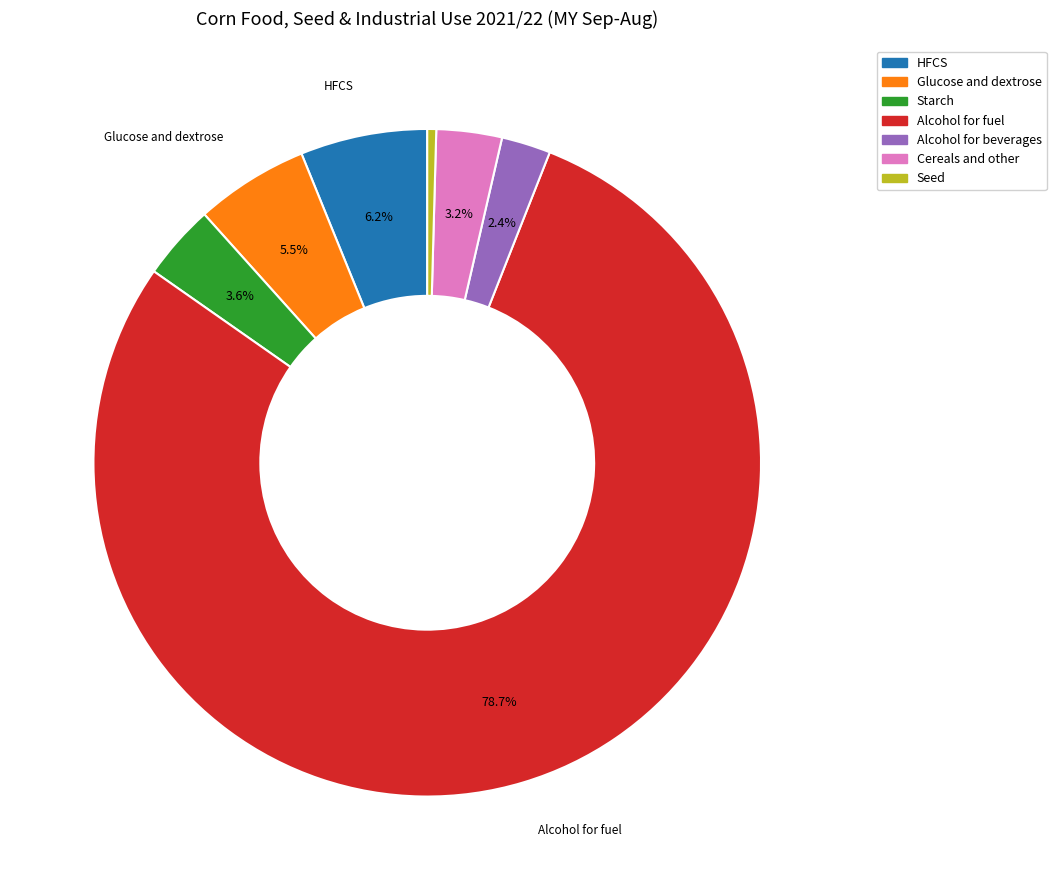

The Seed slice represents 0% of the pie. True or false?

True